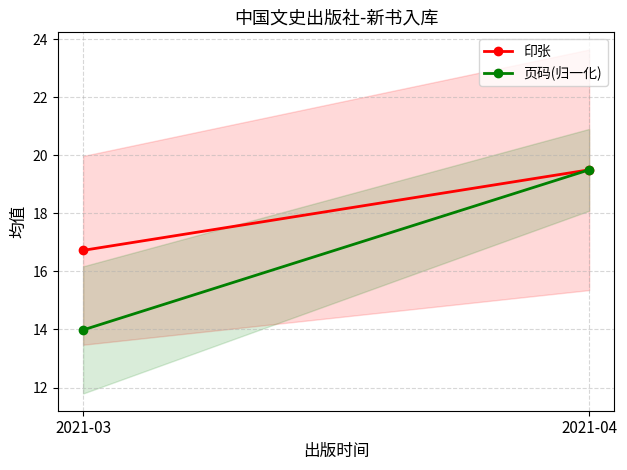

How many categories are shown in the chart?

2